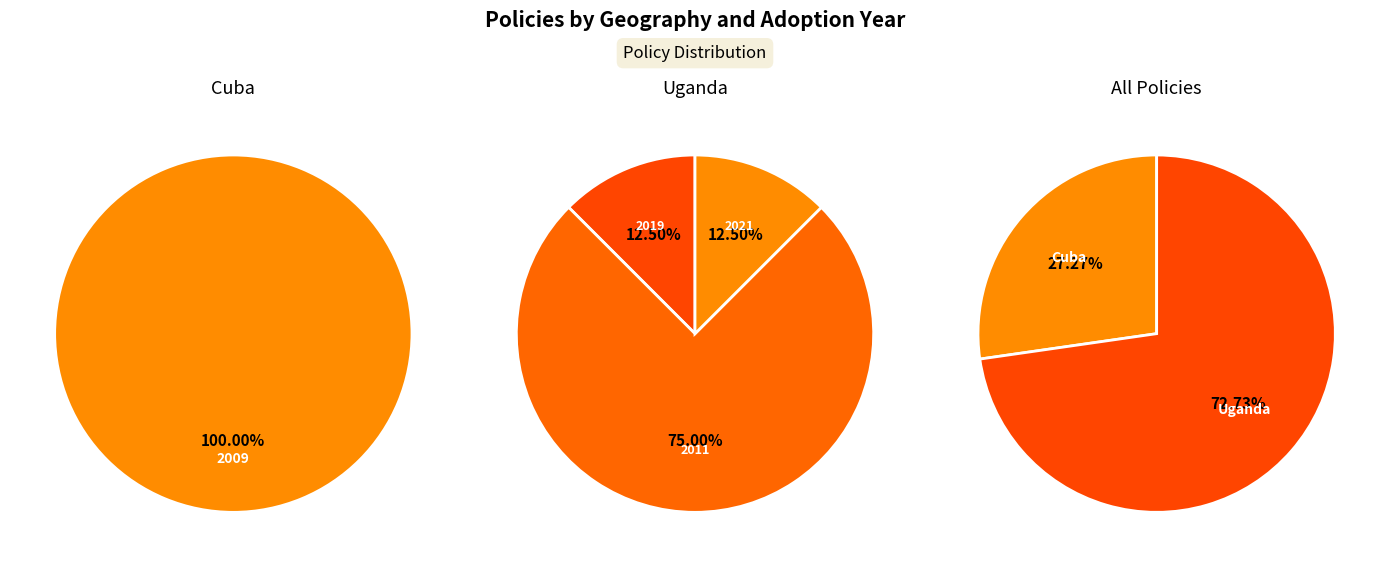

True or false: Resolucion No. 40122/16 accounts for 1% of the total.

False